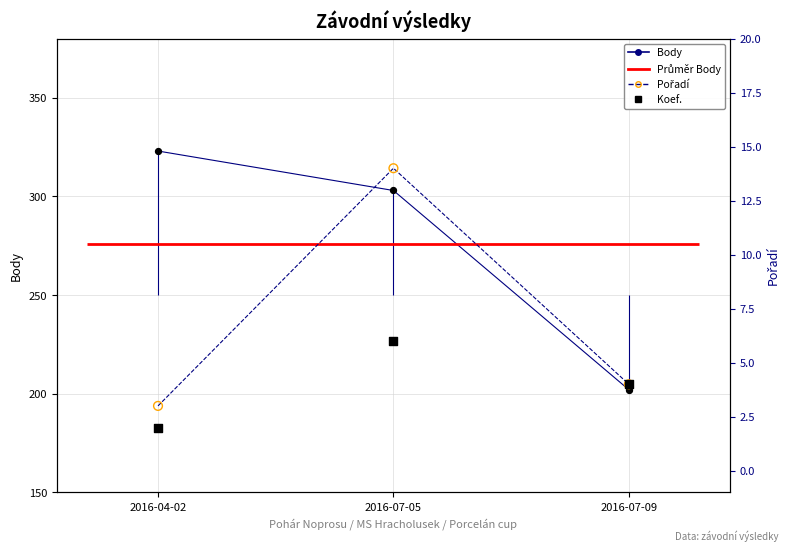

What is the total value across all series at 2016-04-02?

331